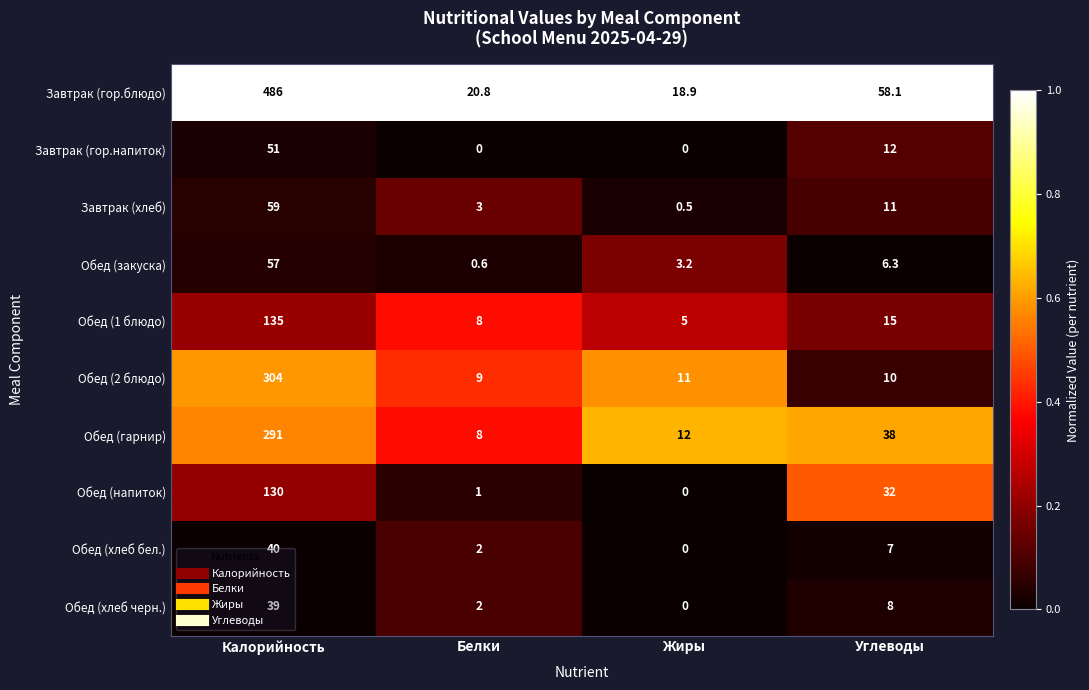

What is the difference between the second highest and second lowest values in the Завтрак (хлеб) series?

8.0